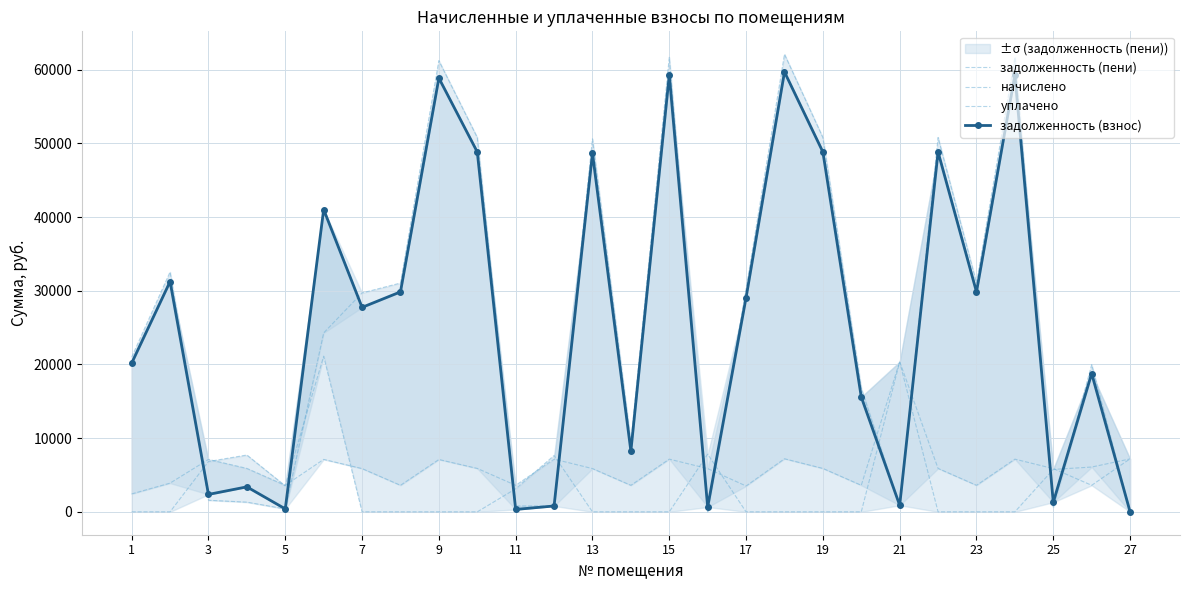

Is the value of задолженность (пени) at 21 greater than the value of уплачено at 15?

Yes